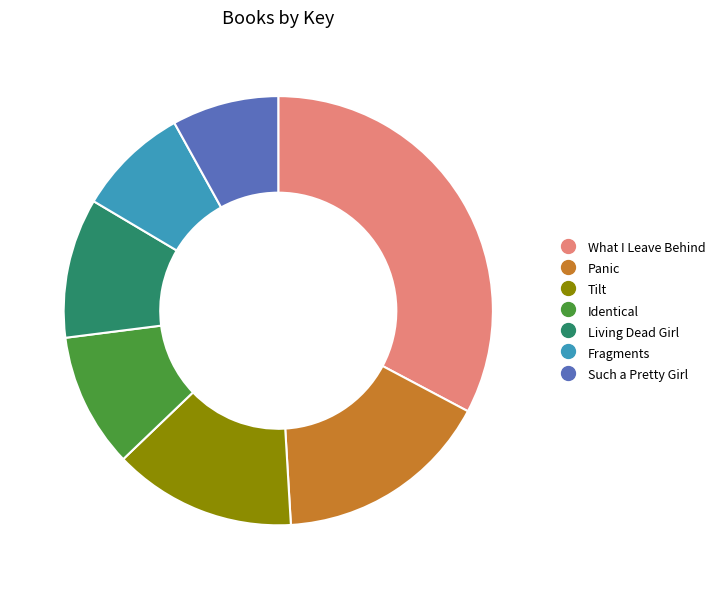

What is the ratio of the value at Living Dead Girl to the value at Fragments?

1.2